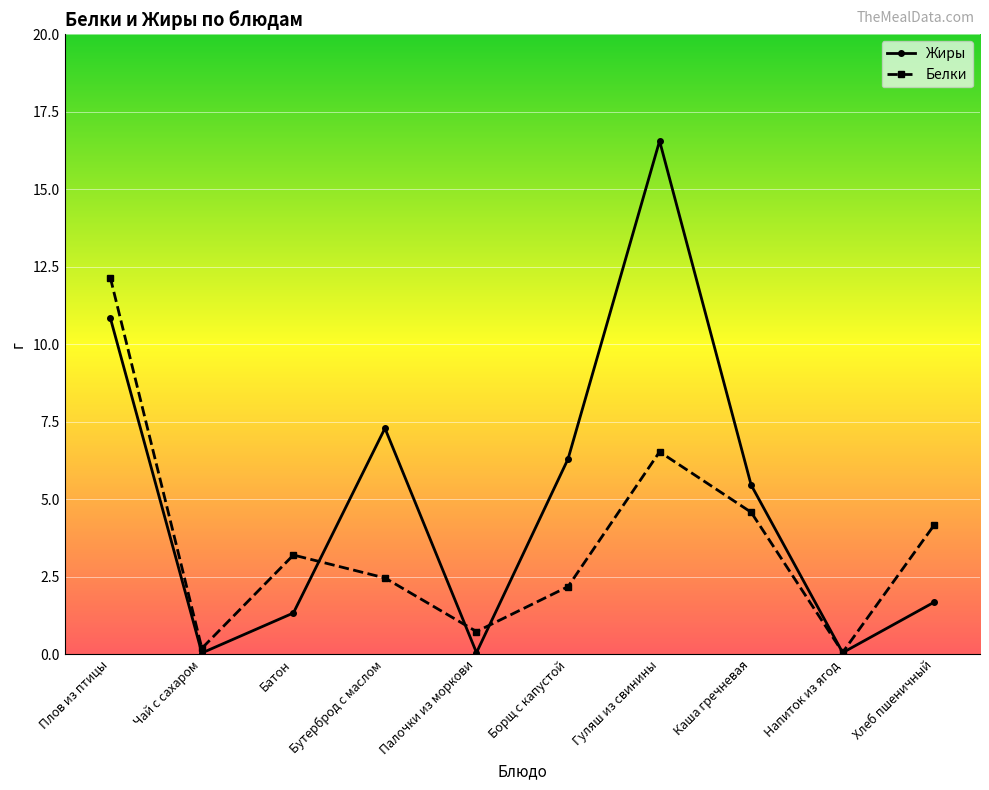

Where does the Жиры series first go above 5?

Плов из птицы